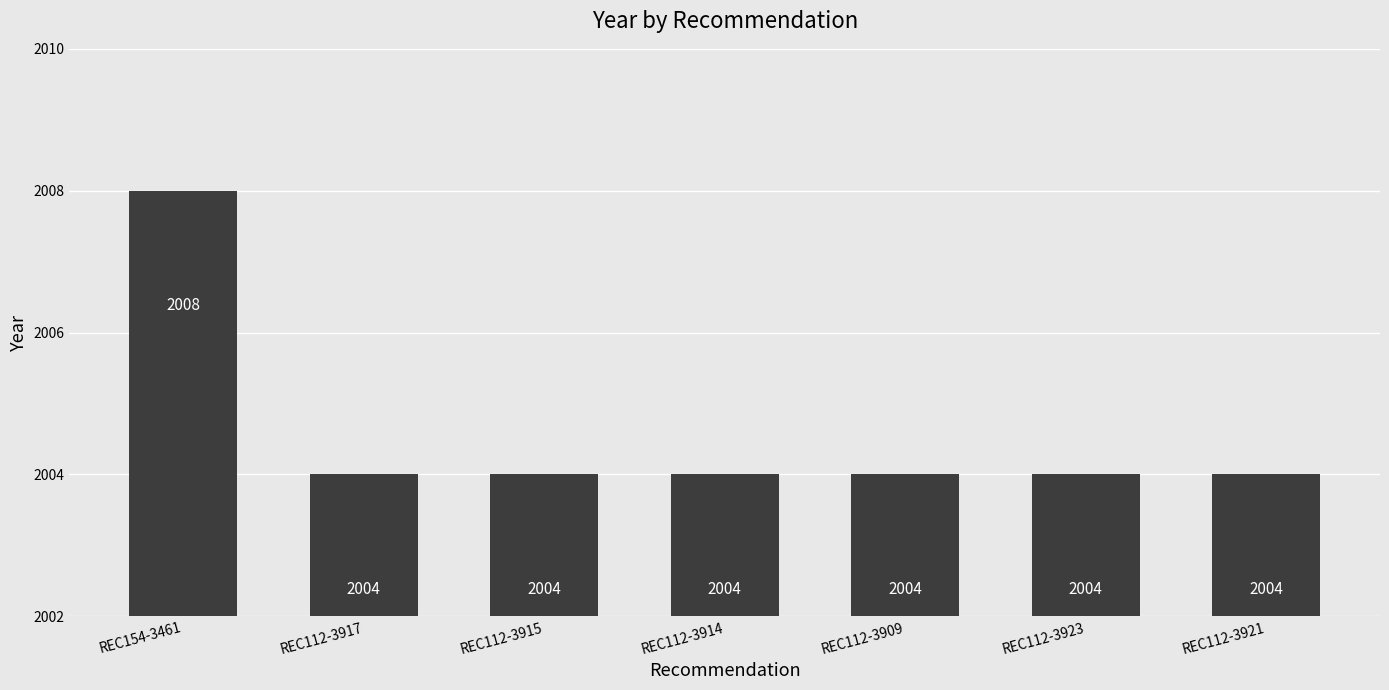

Are the bars horizontal?

No